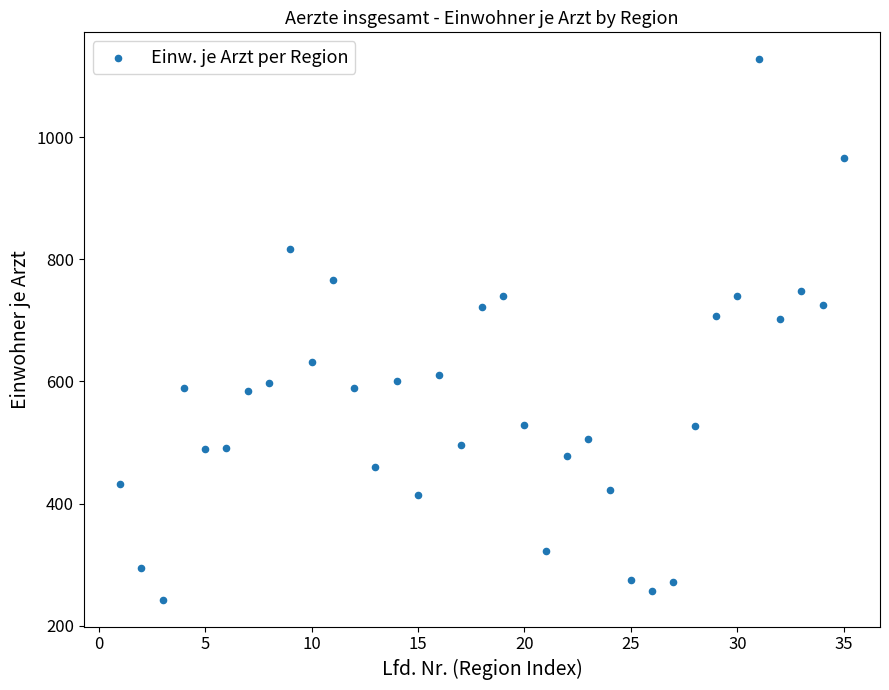

What is the range of X values (max minus min)?

34.0